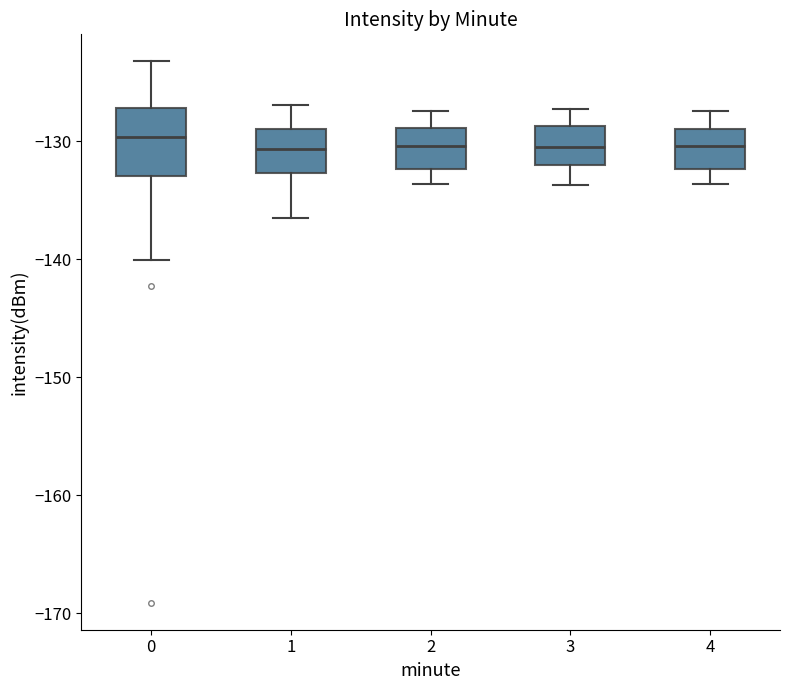

Reading left to right, transcribe this box plot: for each box, give where its median line is, the range the box spans, and where its two whiskers end, as read against the y-axis. The values are not printed on the chart, so give them approximately, as read against the axis.

0: median -130, box -133 to -127, whiskers -140 to -123
1: median -131, box -133 to -129, whiskers -137 to -127
2: median -130, box -132 to -129, whiskers -134 to -127
3: median -130, box -132 to -129, whiskers -134 to -127
4: median -130, box -132 to -129, whiskers -134 to -127